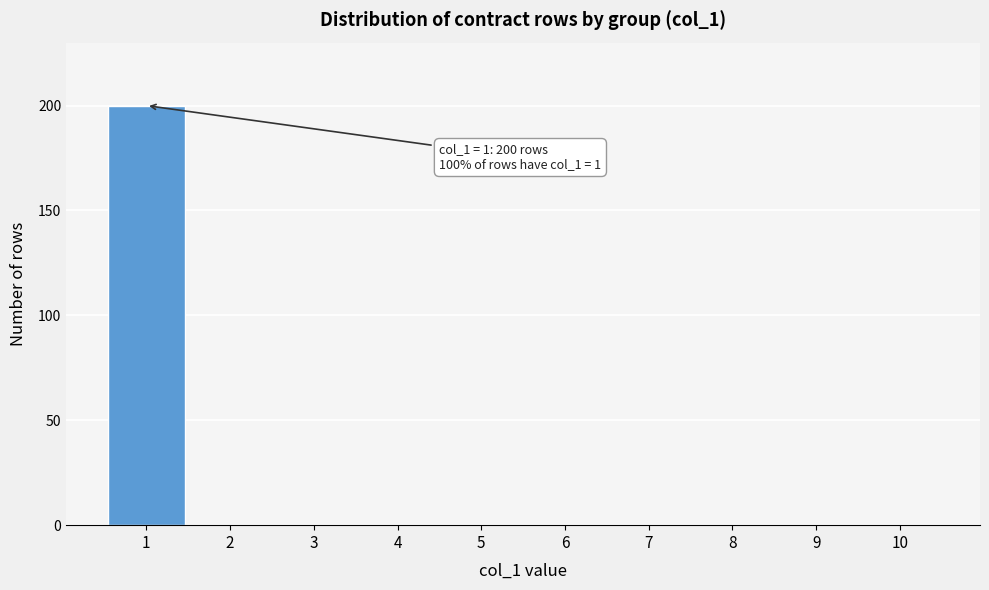

Reading right to left, list all the values displayed in this chart.

10=0	9=0	8=0	7=0	6=0	5=0	4=0	3=0	2=0	1=200